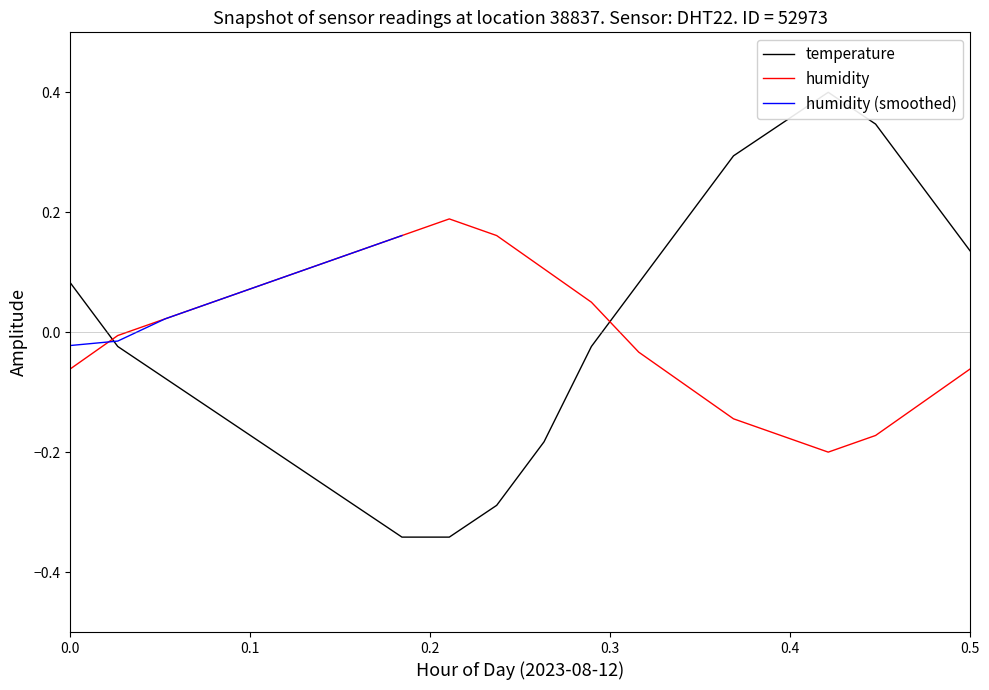

Is it true that humidity equals -0.0 at 0.5?

False